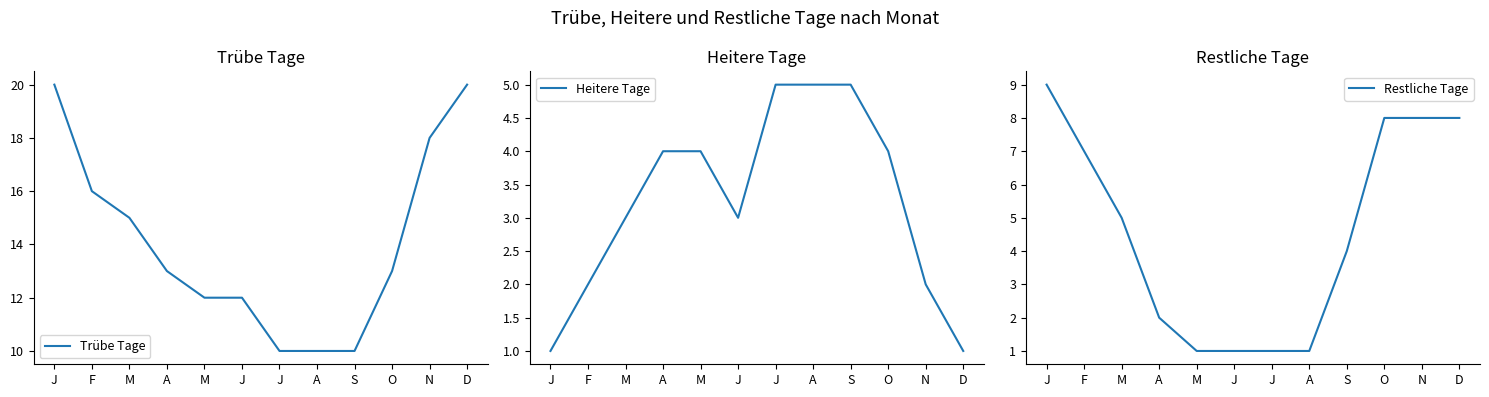

The Heitere Tage series shows 4 at A. True or false?

True